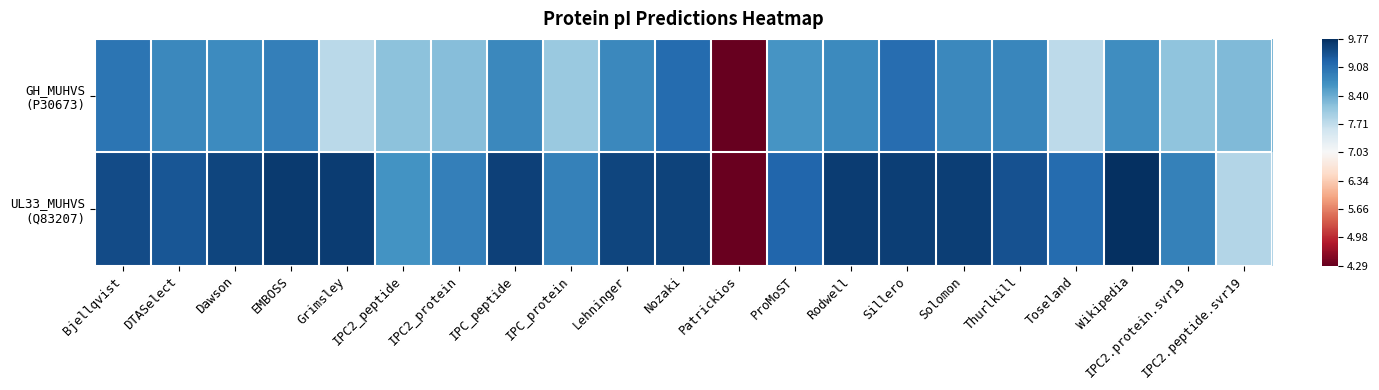

What is the total value across all series at Dawson?

18.3